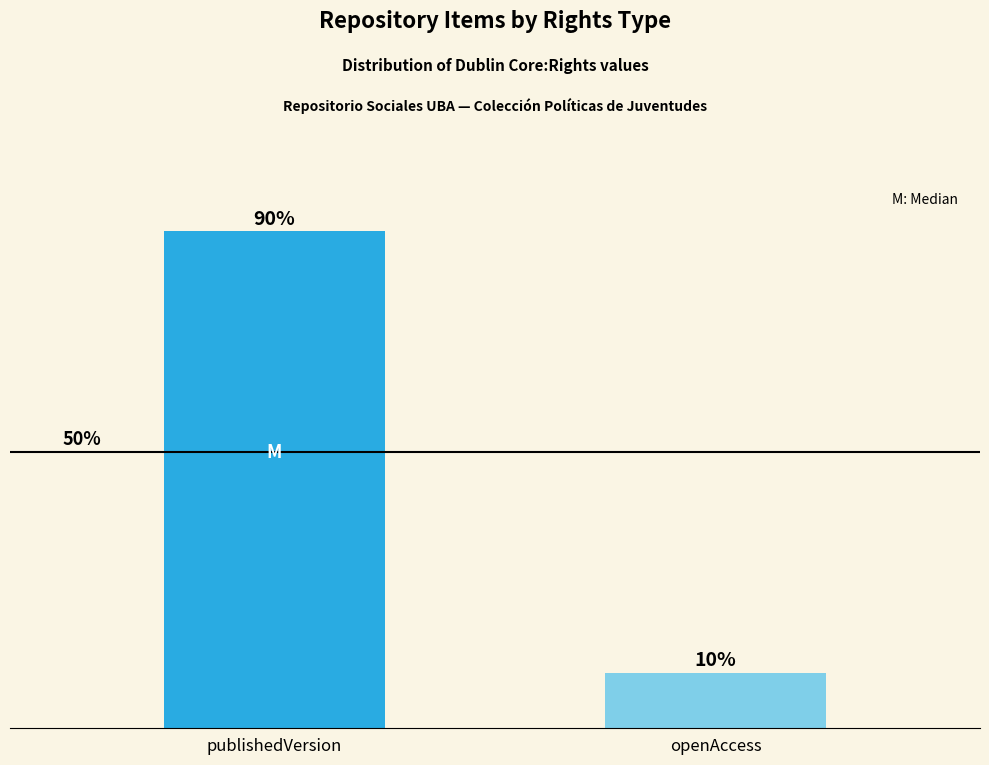

What is the label of the 2nd bar from the left?

openAccess